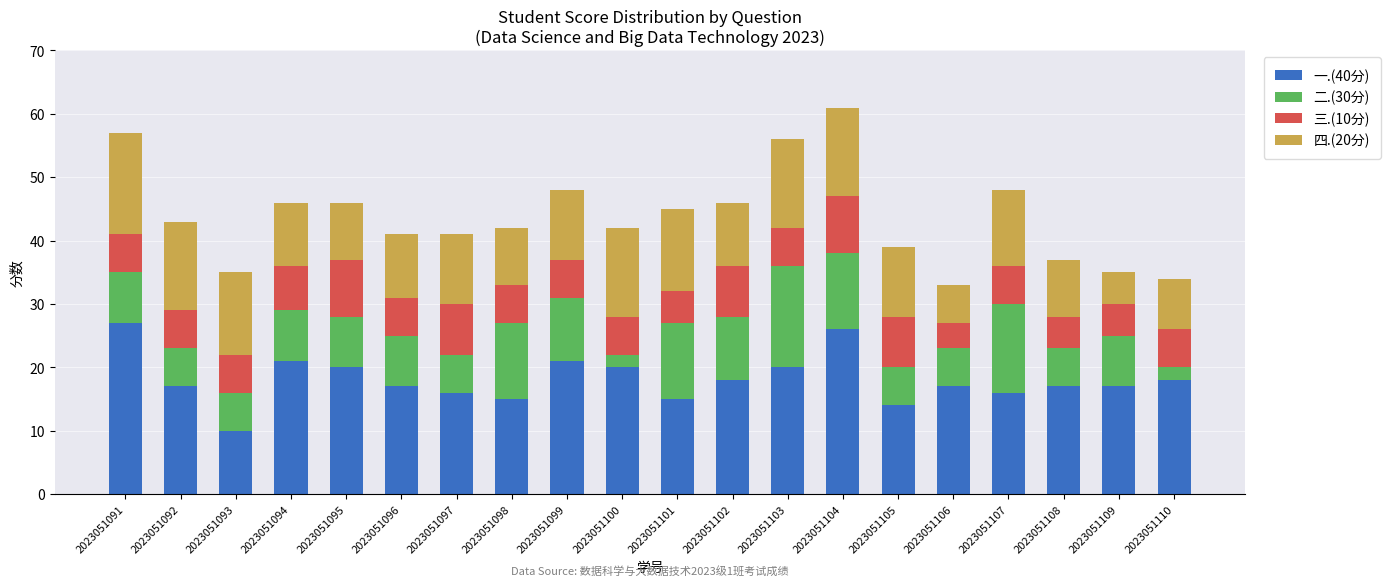

Does the chart contain stacked bars?

Yes